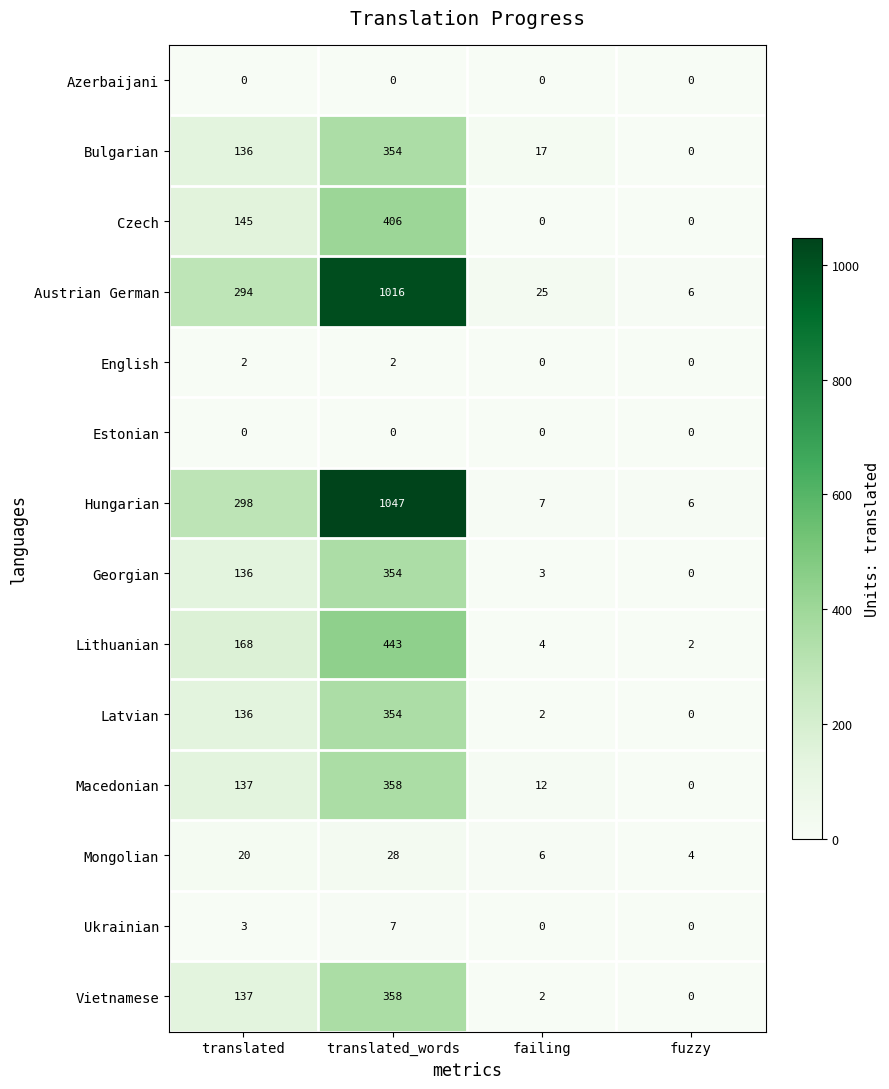

True or false: Macedonian has a value of 12 at failing.

True